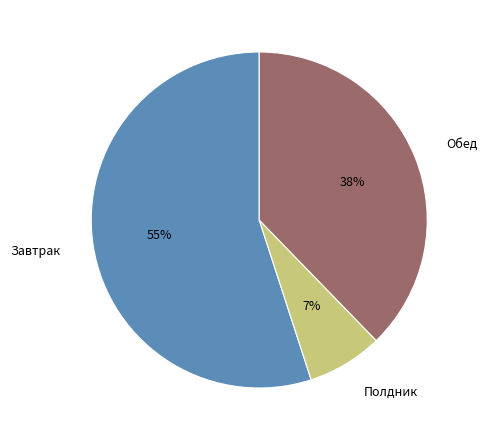

To the nearest percent, what is the average slice percentage?

33%